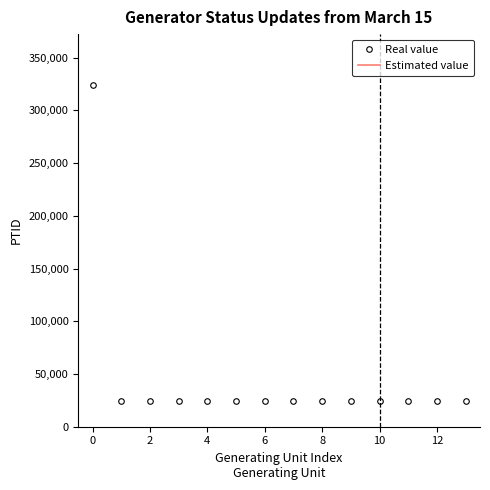

What is the minimum value shown in the chart?

24094